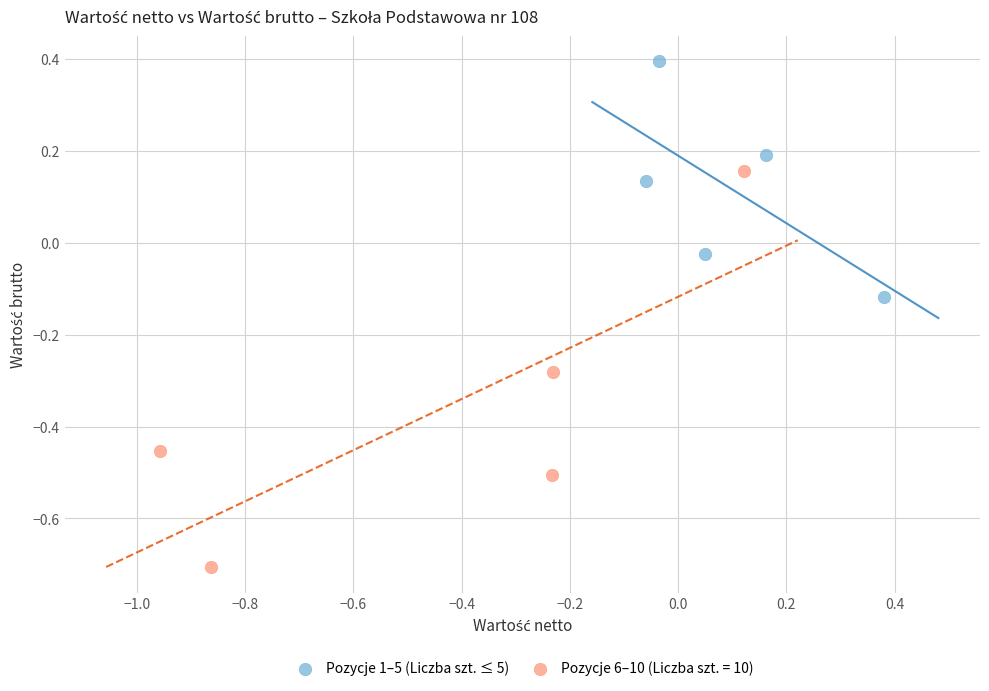

Which series has the widest spread of Y values?

Pozycje 6–10 (Liczba szt. = 10)